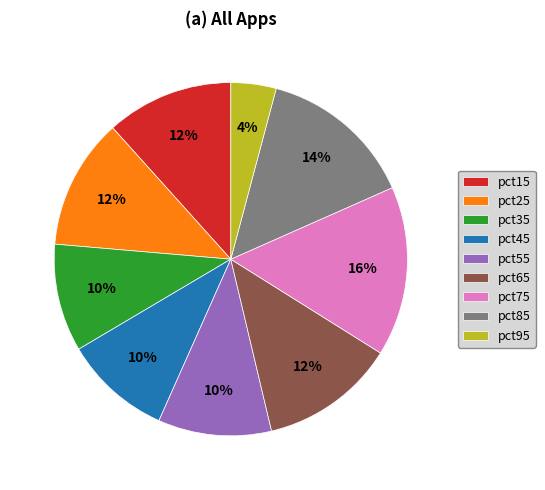

To the nearest percent, what is the average slice percentage?

11%